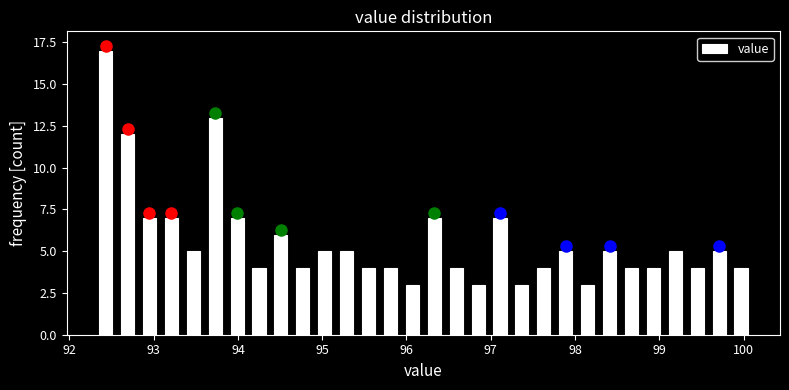

Read against the x-axis, roughly where is the centre of the tallest bar?

92.4